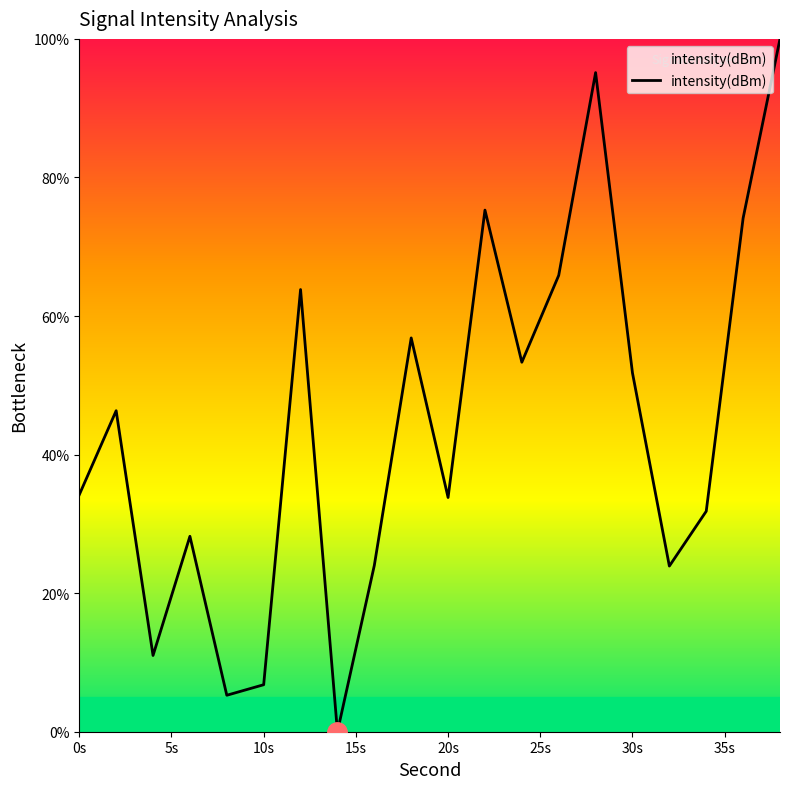

What is the greatest value displayed?

100.0